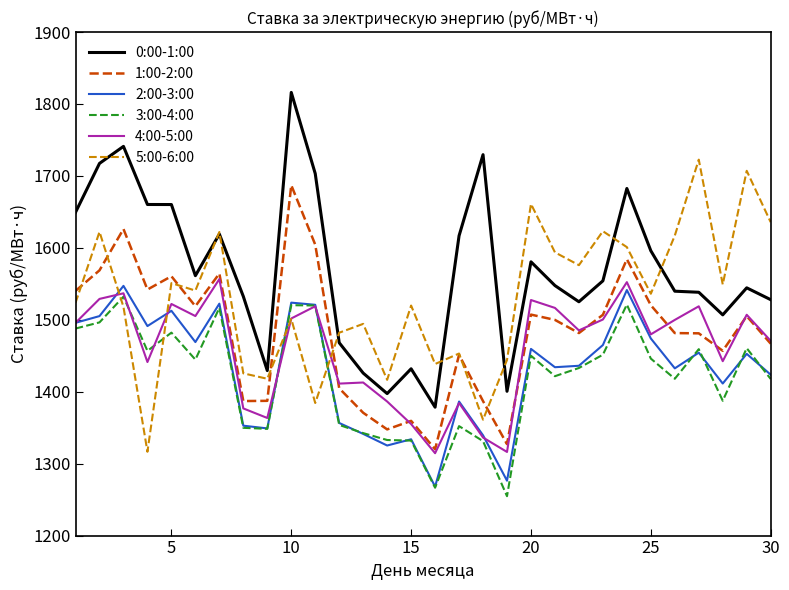

True or false: 1:00-2:00 and 3:00-4:00 cross at least once.

False